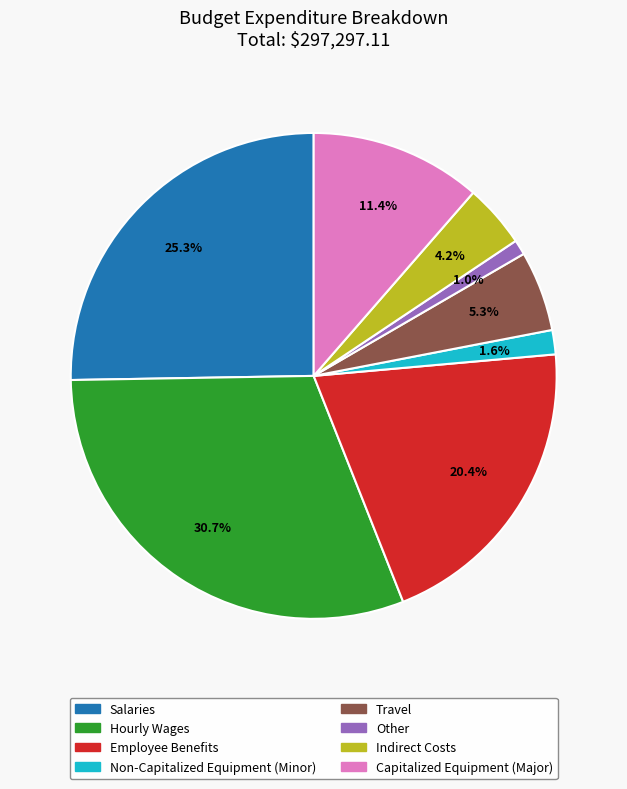

To the nearest percent, what is the combined percentage of Indirect Costs and Other?

5%